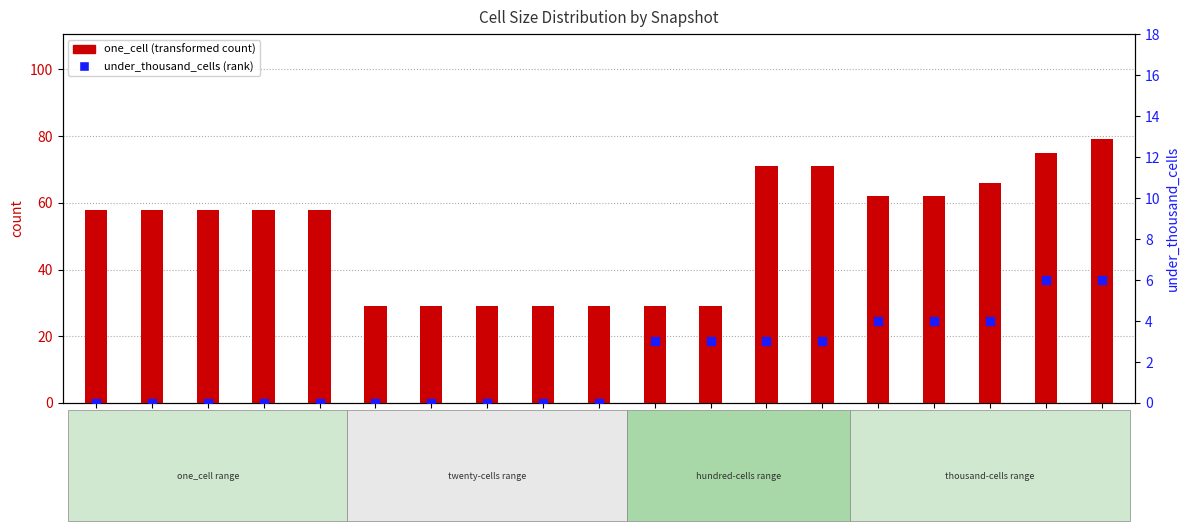

At which category is the sum across all series the highest?

2022-07-01